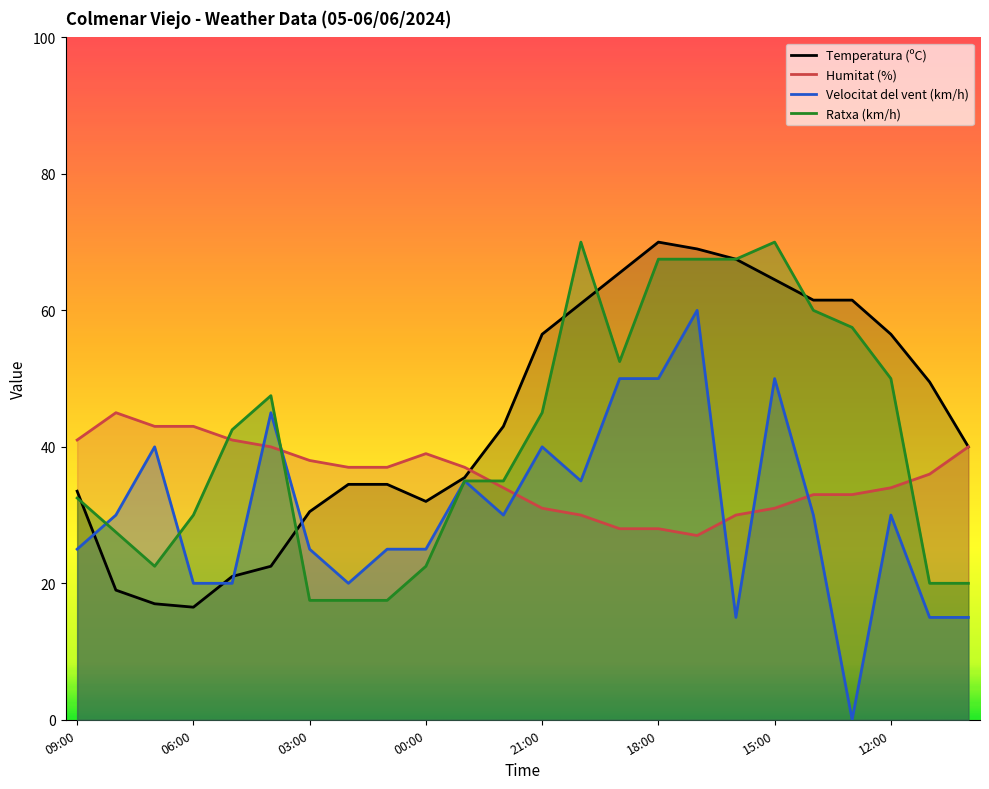

In Temperatura (ºC), how many points are lower than both neighbors (excluding endpoints)?

2